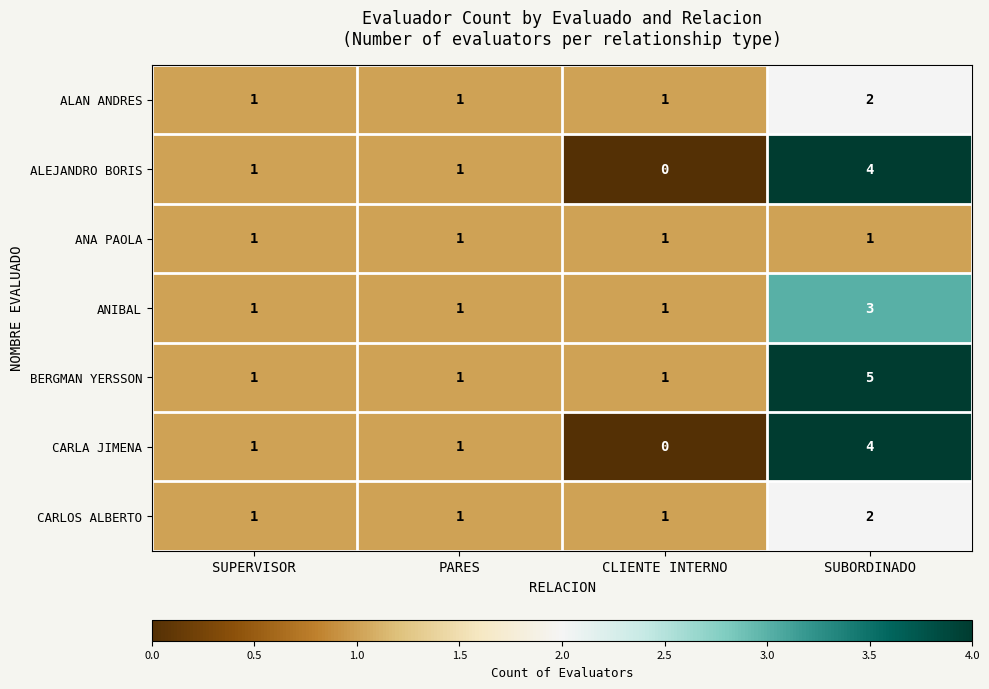

At which category does the chart reach its peak across all series?

SUBORDINADO